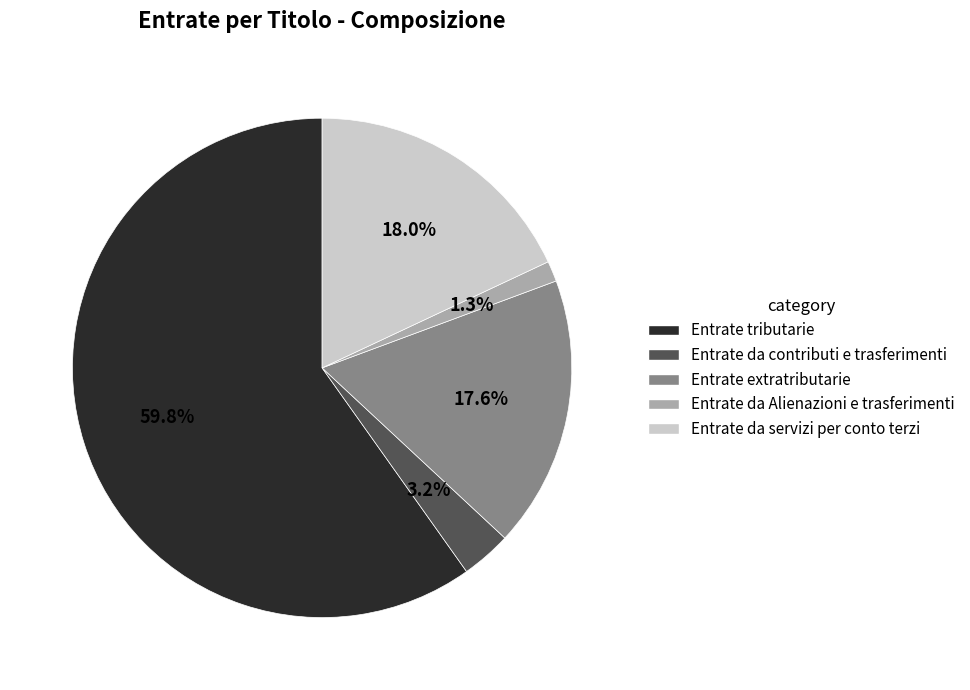

What is the largest slice in the pie chart?

Entrate tributarie